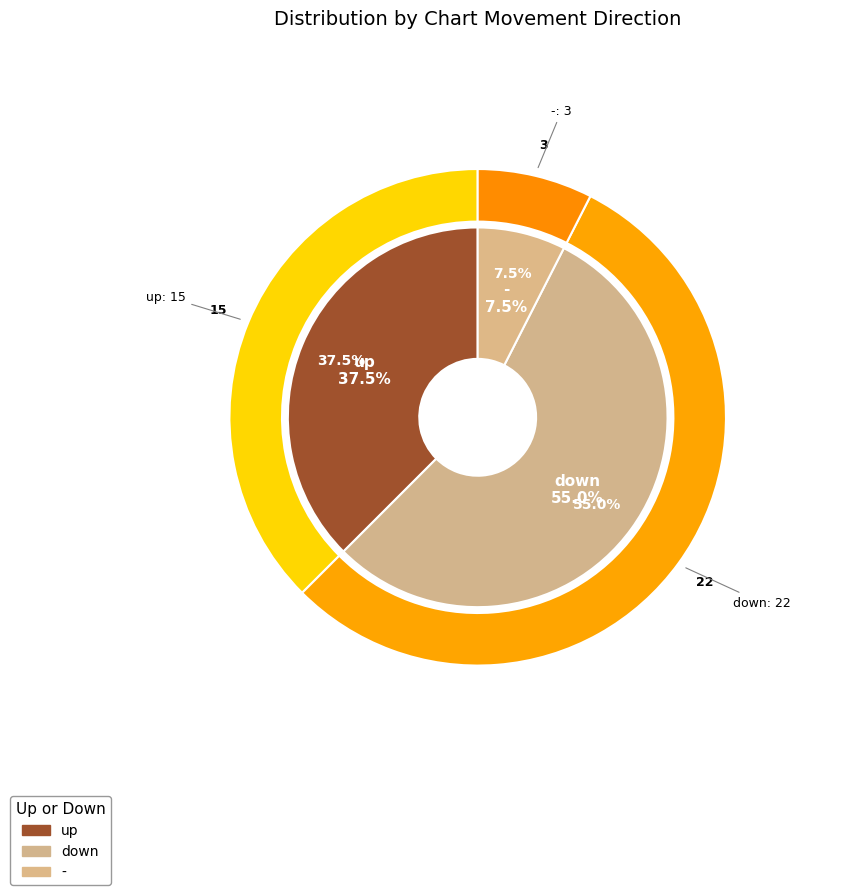

How many segments does this pie chart have?

3